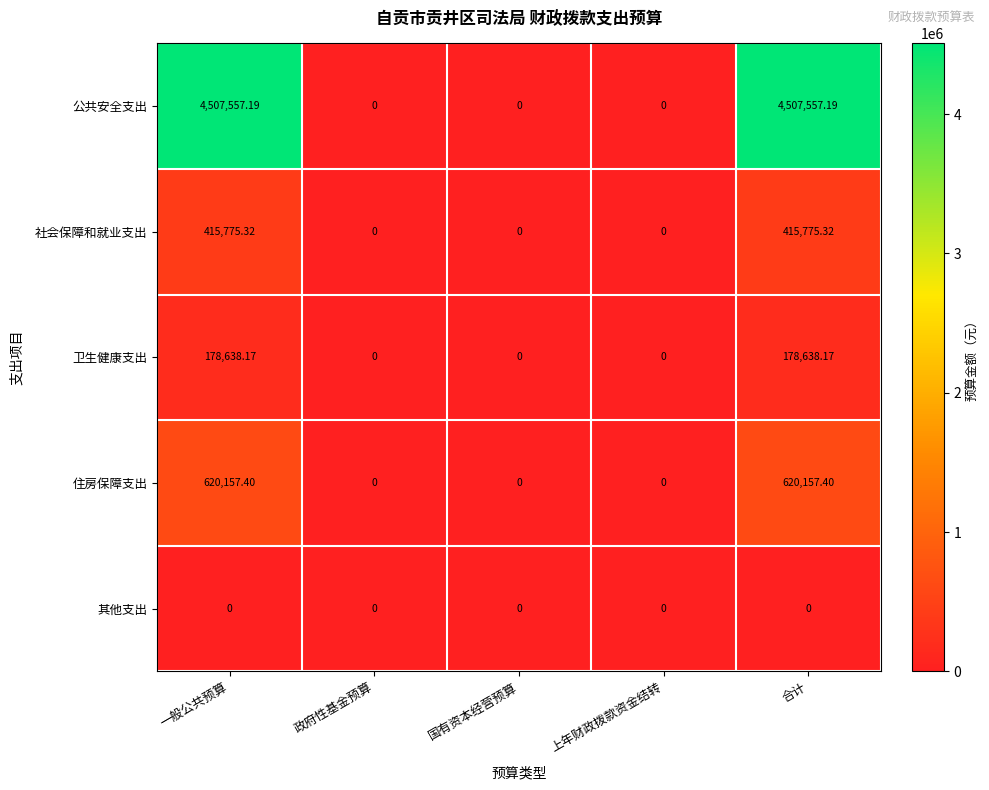

At 合计, list the series in order from largest to smallest.

公共安全支出, 住房保障支出, 社会保障和就业支出, 卫生健康支出, 其他支出